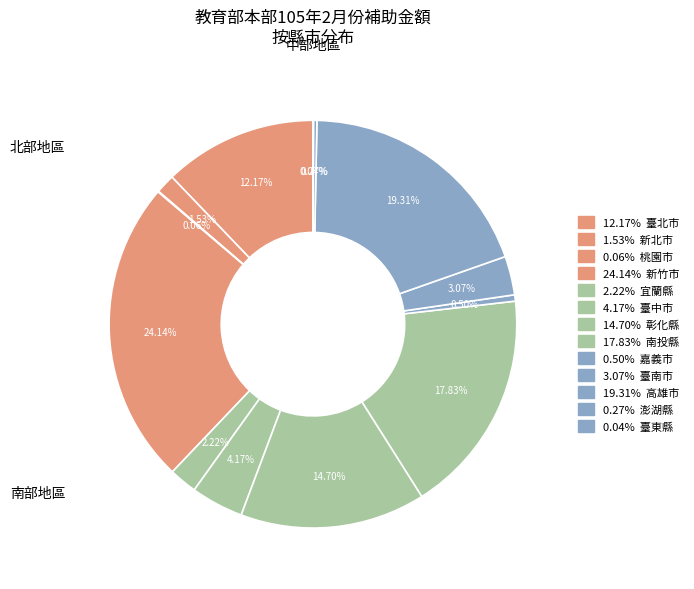

Count the number of slices in the pie.

13